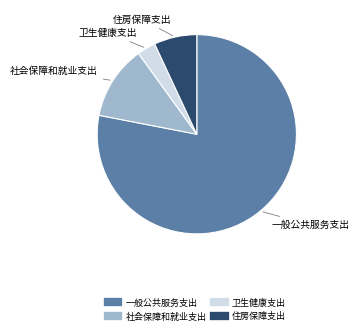

Count the number of slices in the pie.

4